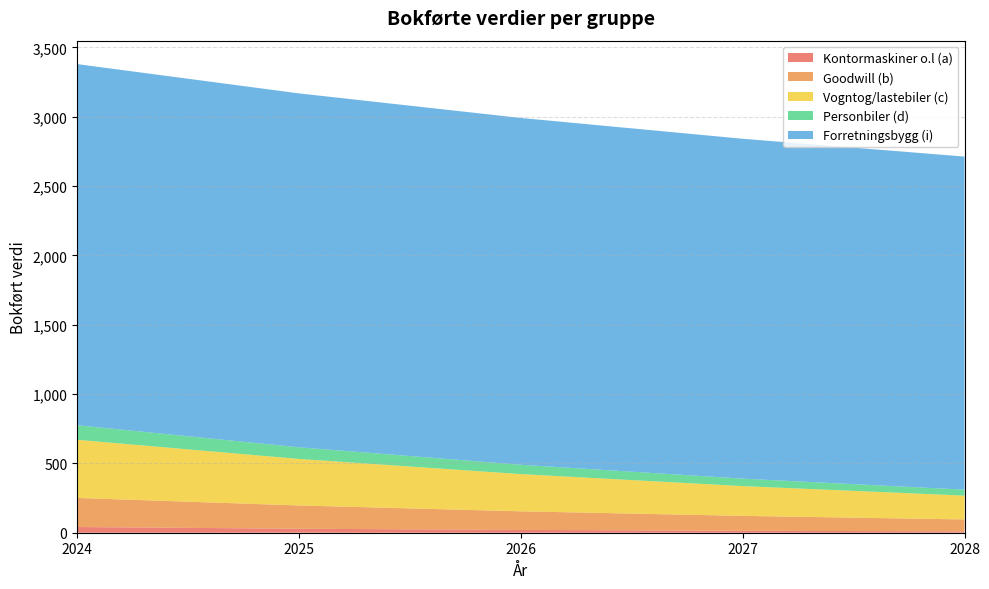

Reading right to left, what are all the values shown in this chart?

Kontormaskiner o.l (a): 9.9	14.1	20.2	28.8	41.2
Goodwill (b): 85.9	107.4	134.2	167.8	209.7
Vogntog/lastebiler (c): 171.8	214.7	268.4	335.5	419.4
Personbiler (d): 42.9	53.7	67.1	83.9	104.9
Forretningsbygg (i): 2402.2	2451.2	2501.2	2552.3	2604.4